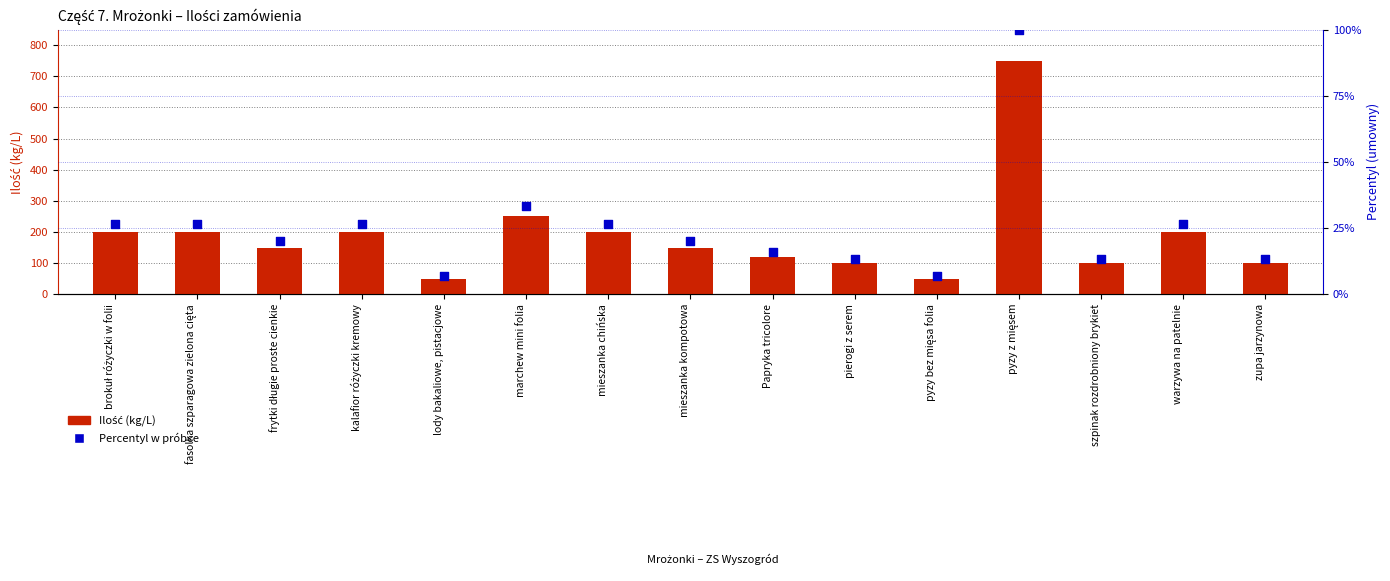

Which series contains the lowest Y value?

Percentyl w próbce